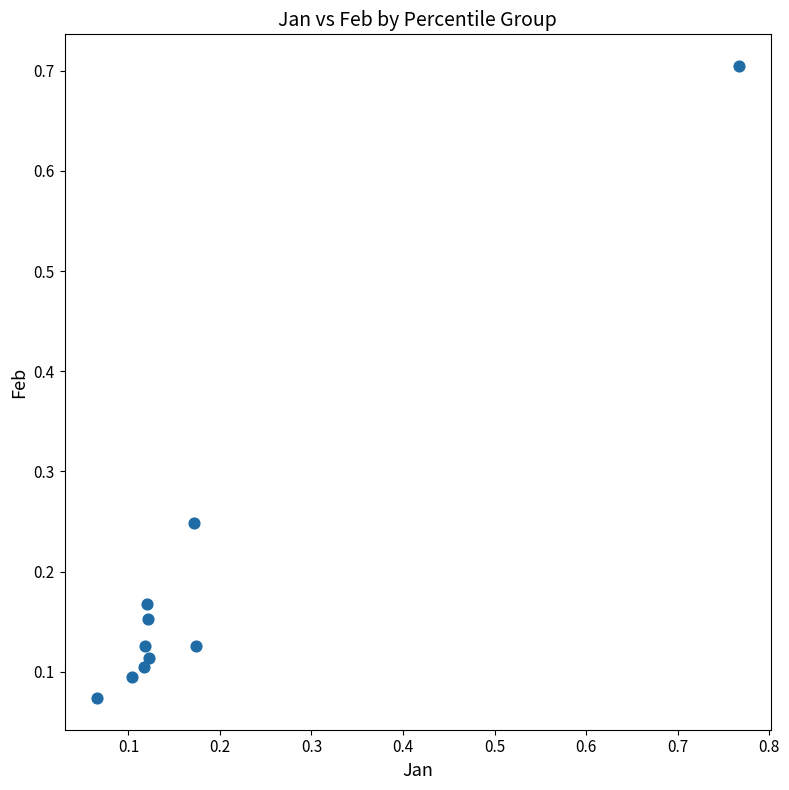

What is the range of Y values (max minus min)?

0.6